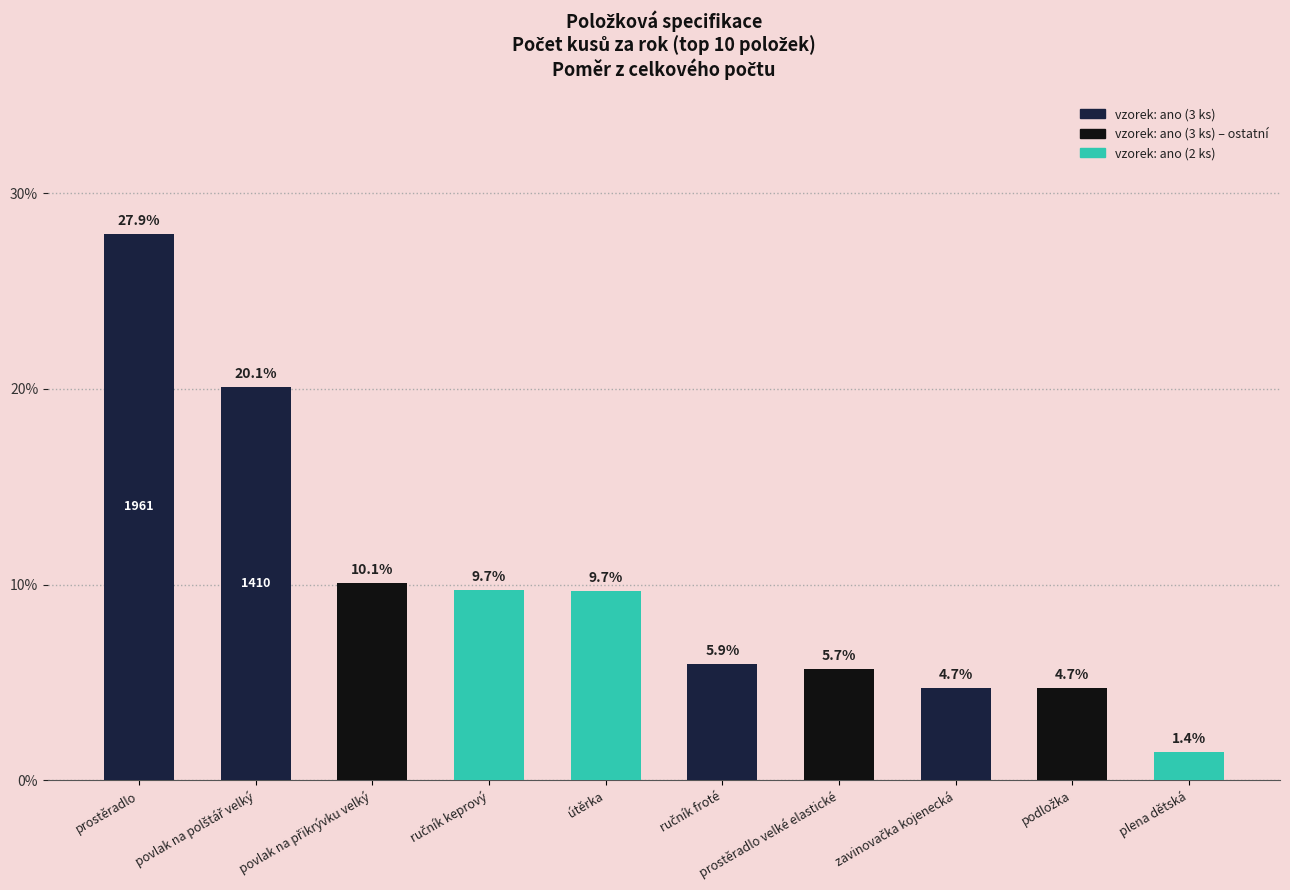

How many series are shown in this chart?

1